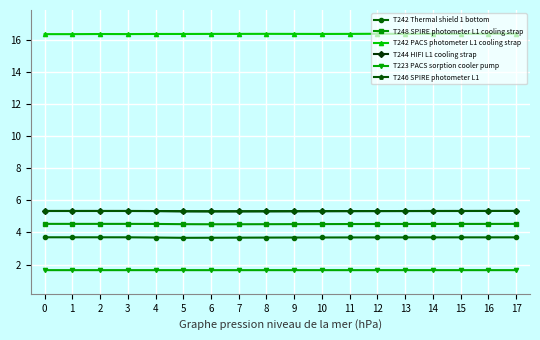

Read the T244 HIFI L1 cooling strap value at 13.

5.3